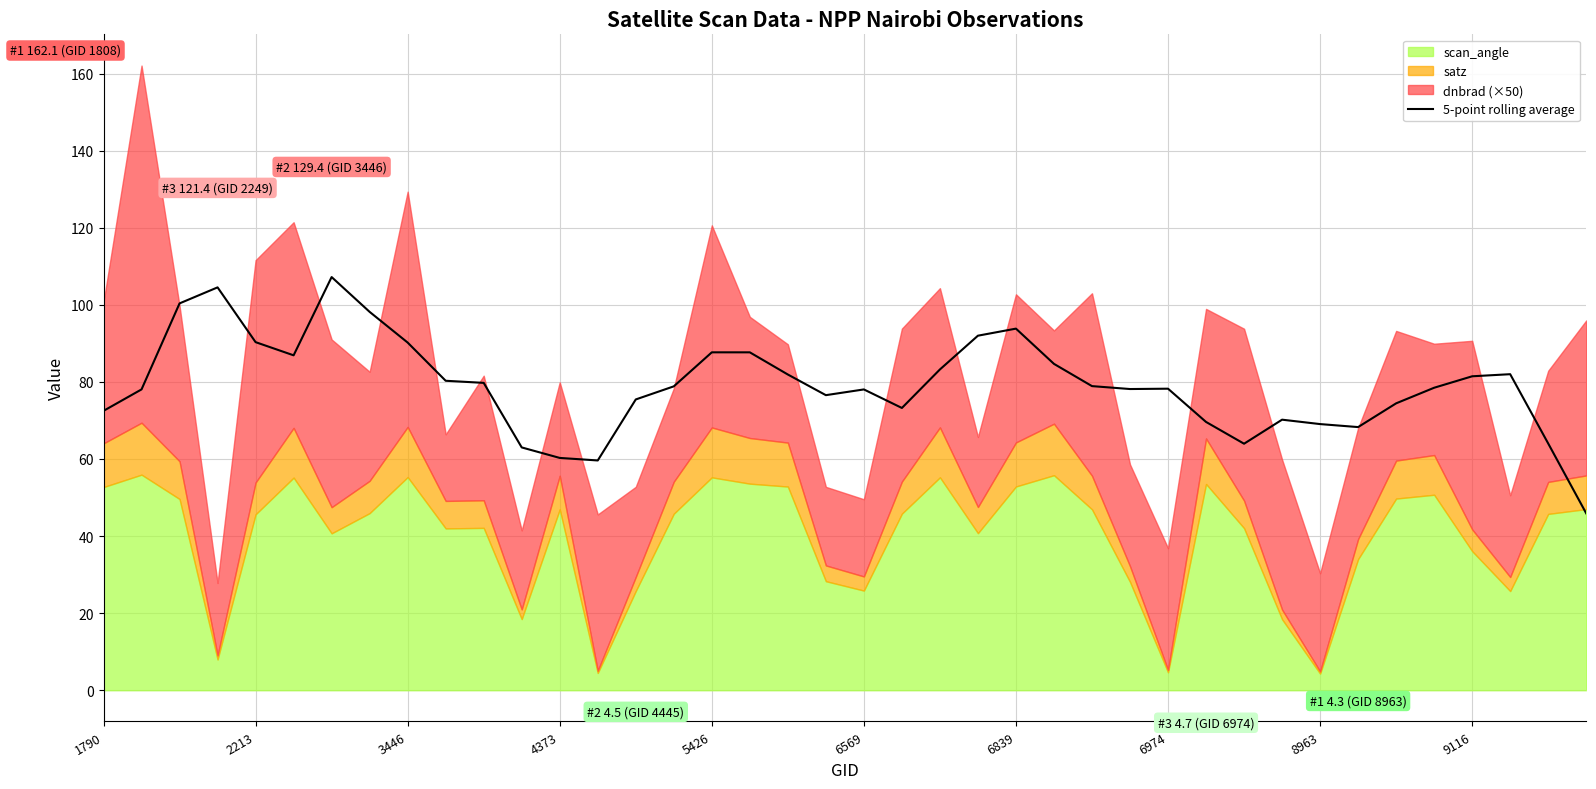

What is the highest value of the 5-point rolling average series?

107.2